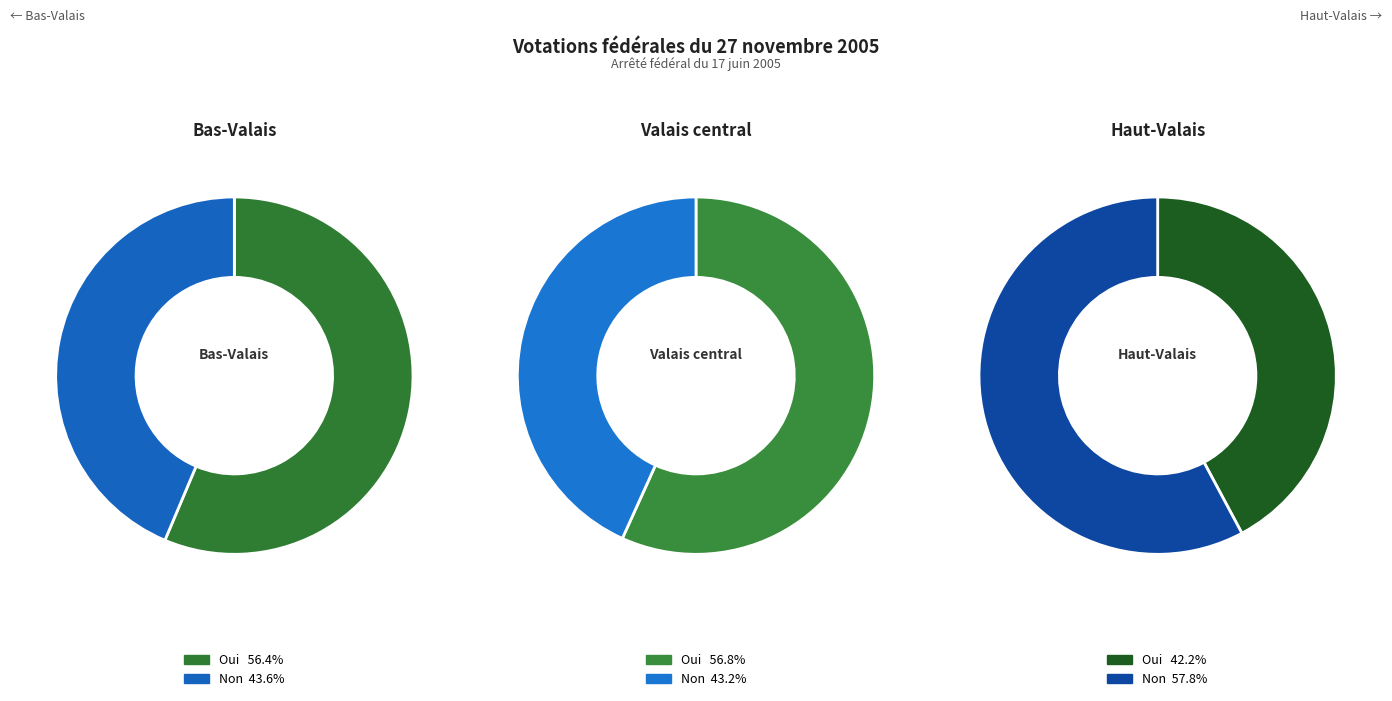

To the nearest percent, what percentage of the pie is Haut-Valais?

32%